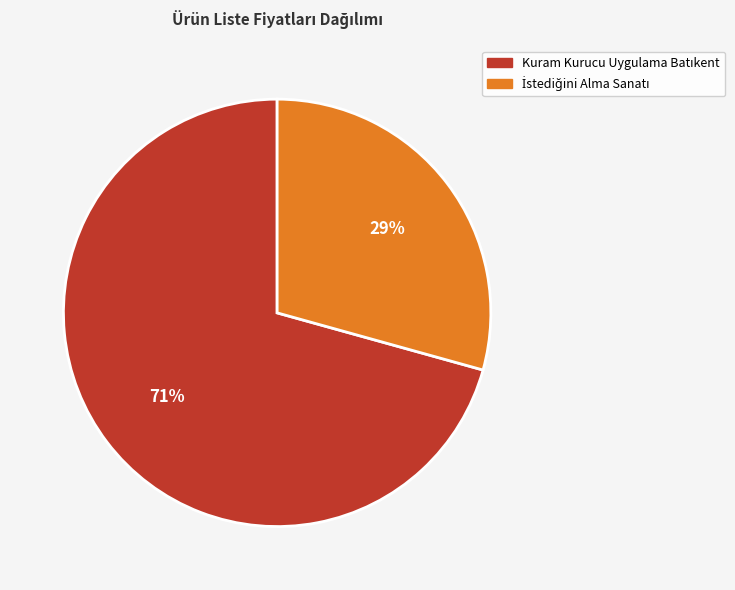

Does any single category account for the majority?

Yes